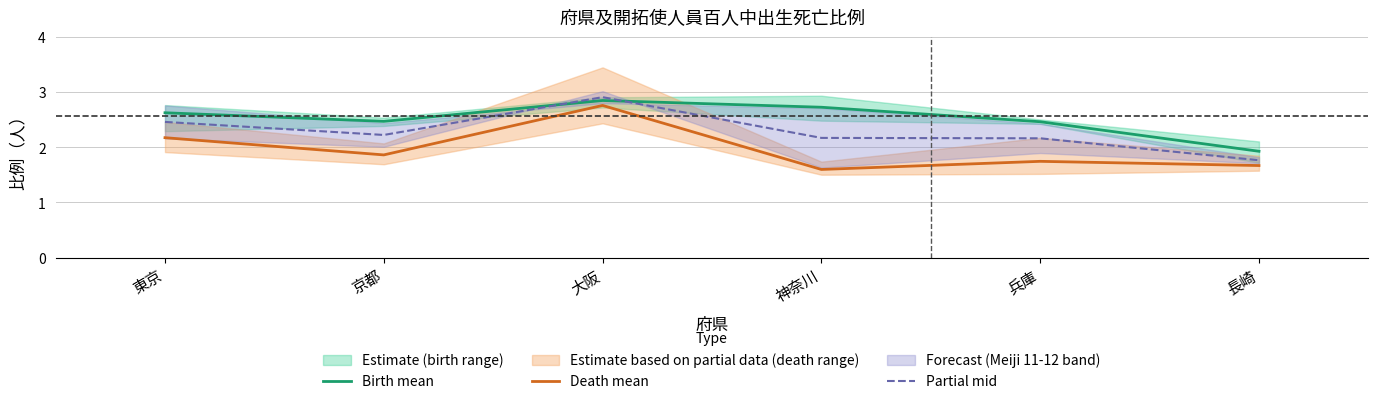

Between 東京 and 大阪, which series saw the biggest shift?

Death mean